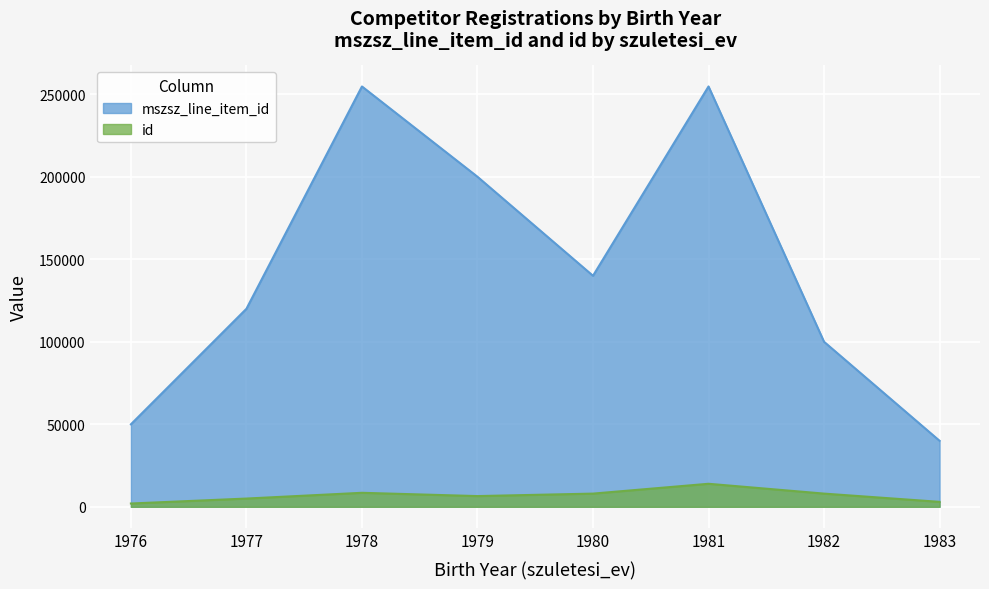

At which label is id closest to 11221?

1978